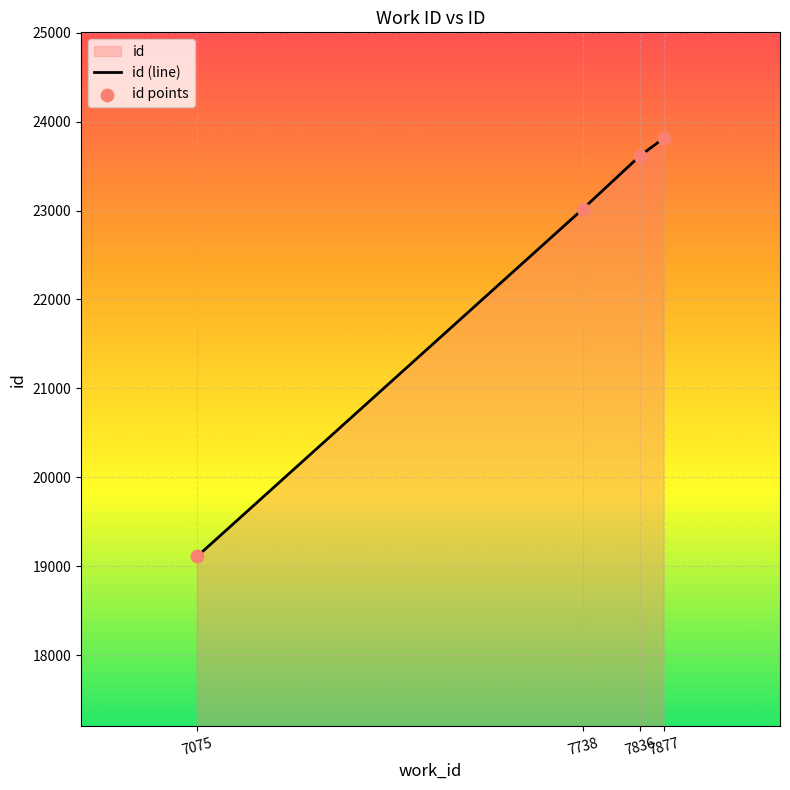

What is the total value across all series at 7877?

47626